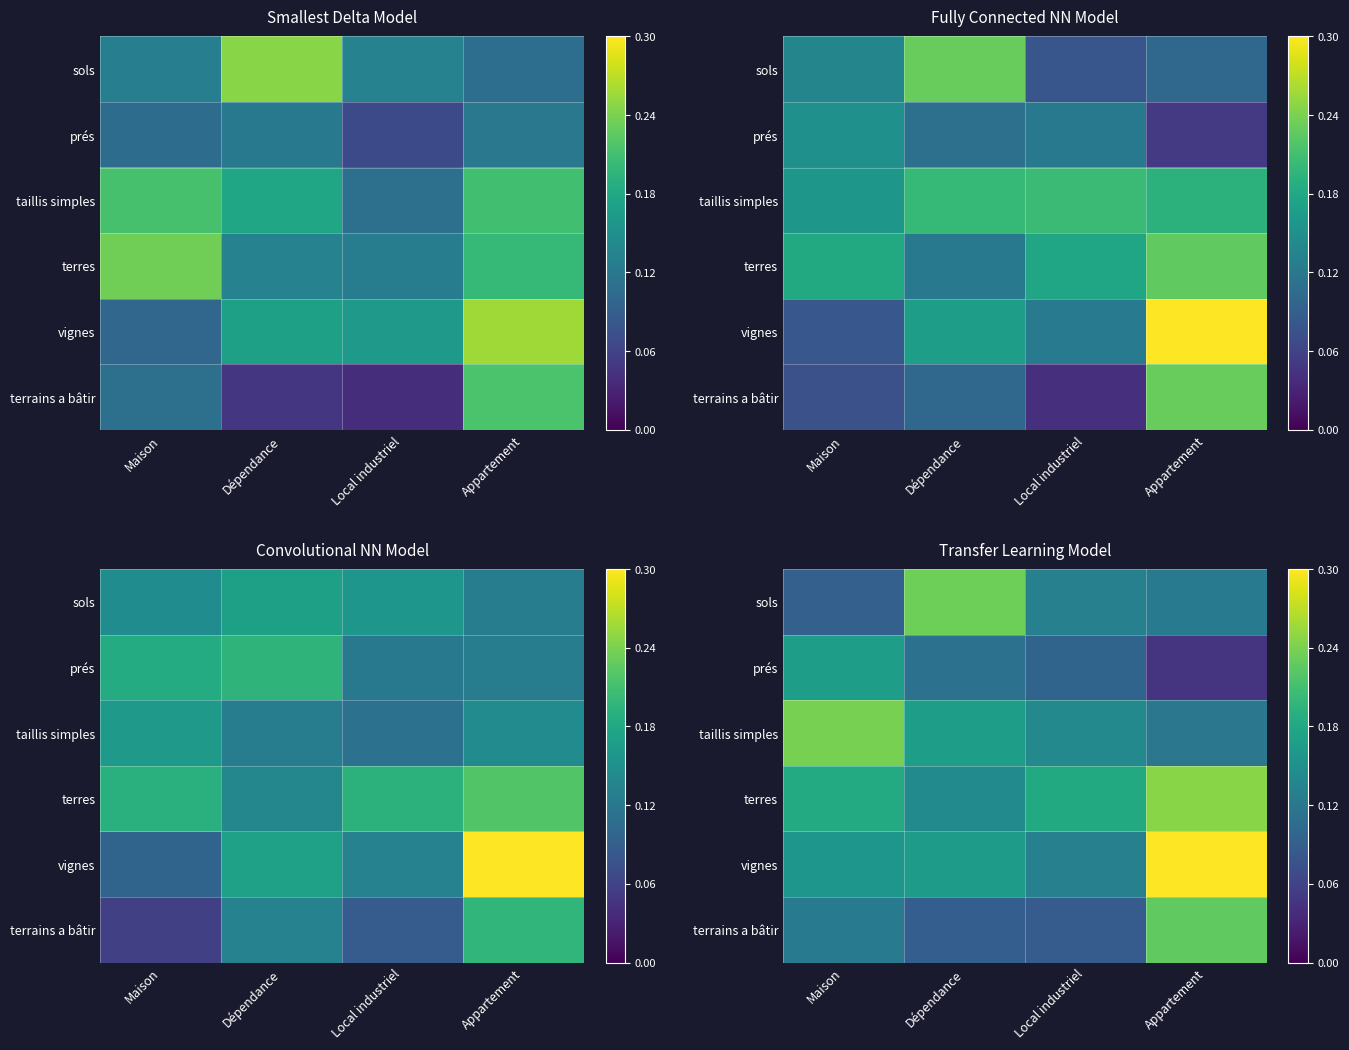

At how many categories does at least one series exceed 0?

4